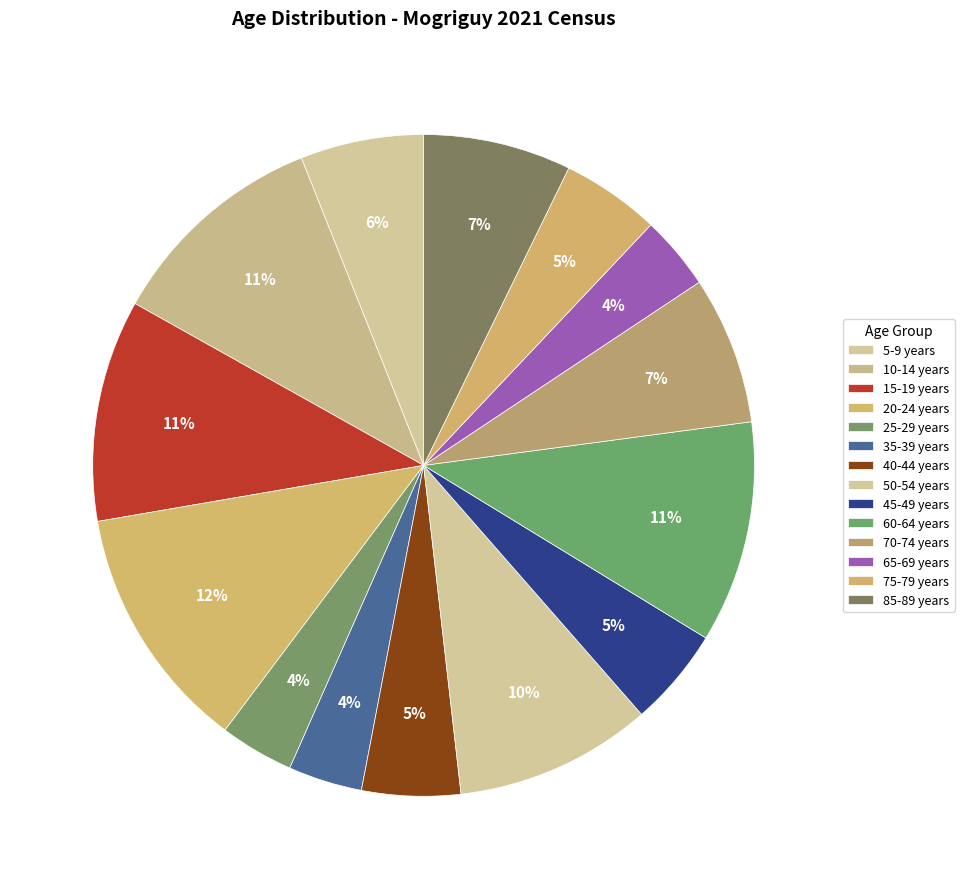

To the nearest percent, what portion does 60-64 years represent?

11%